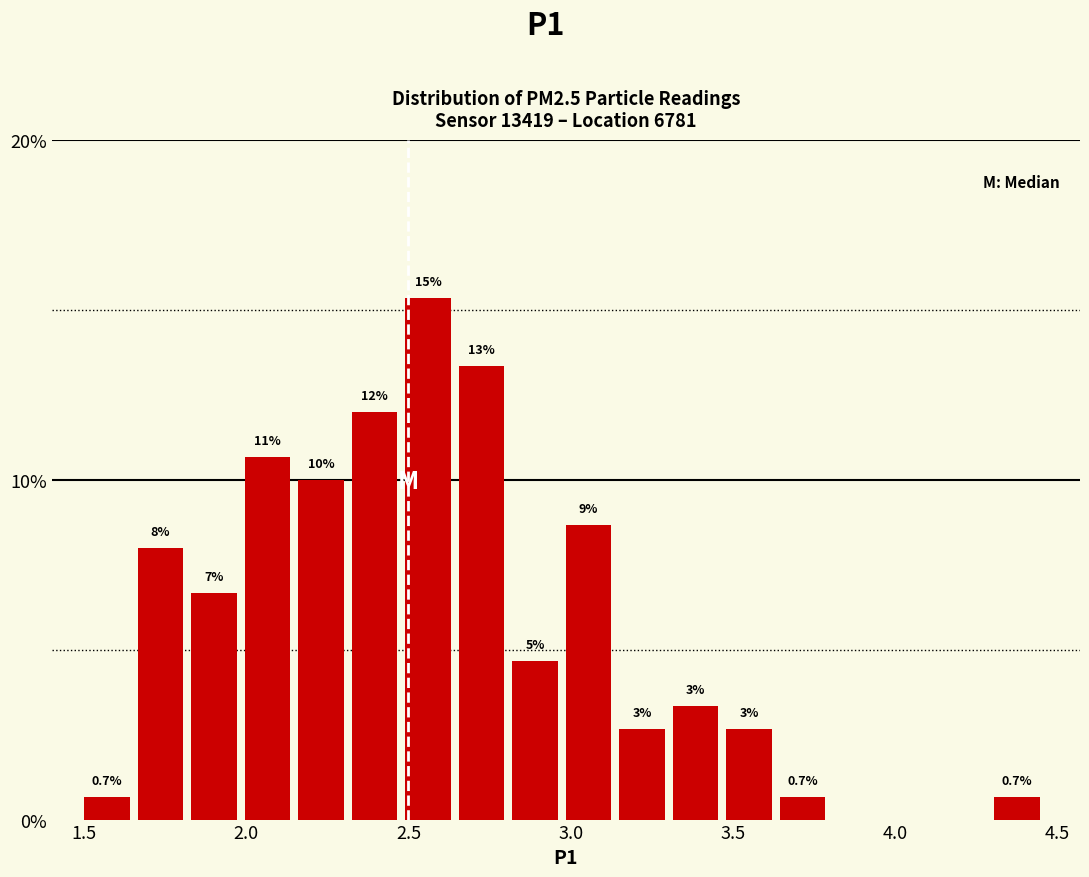

Read against the x-axis, roughly where is the centre of the tallest bar?

2.55